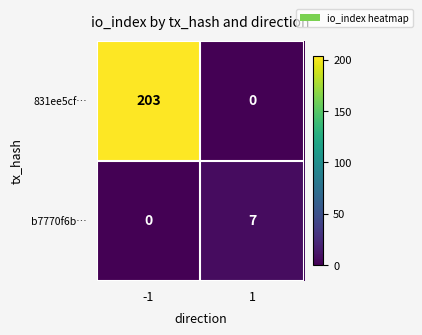

What is the difference between the b7770f6b… values at 1 and -1?

7